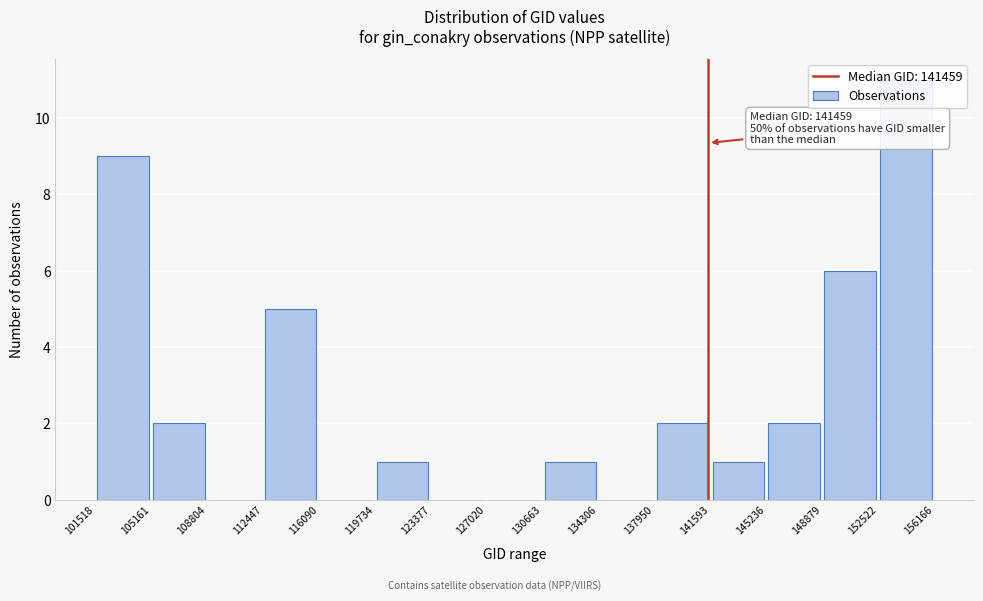

Which range on the x-axis has the tallest bar?

152522 to 156166